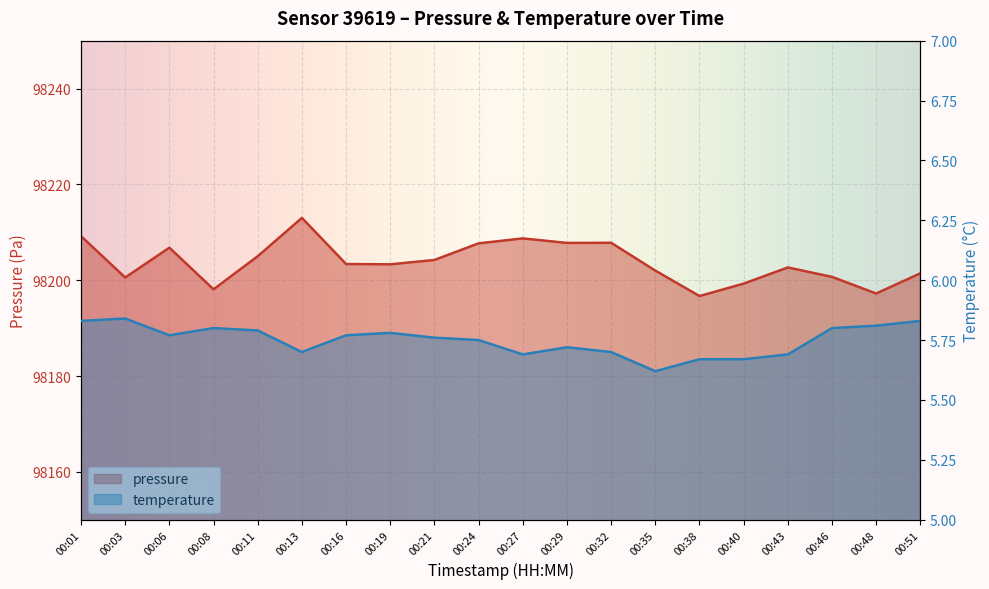

Between 00:19 and 00:24, which is larger?

00:24